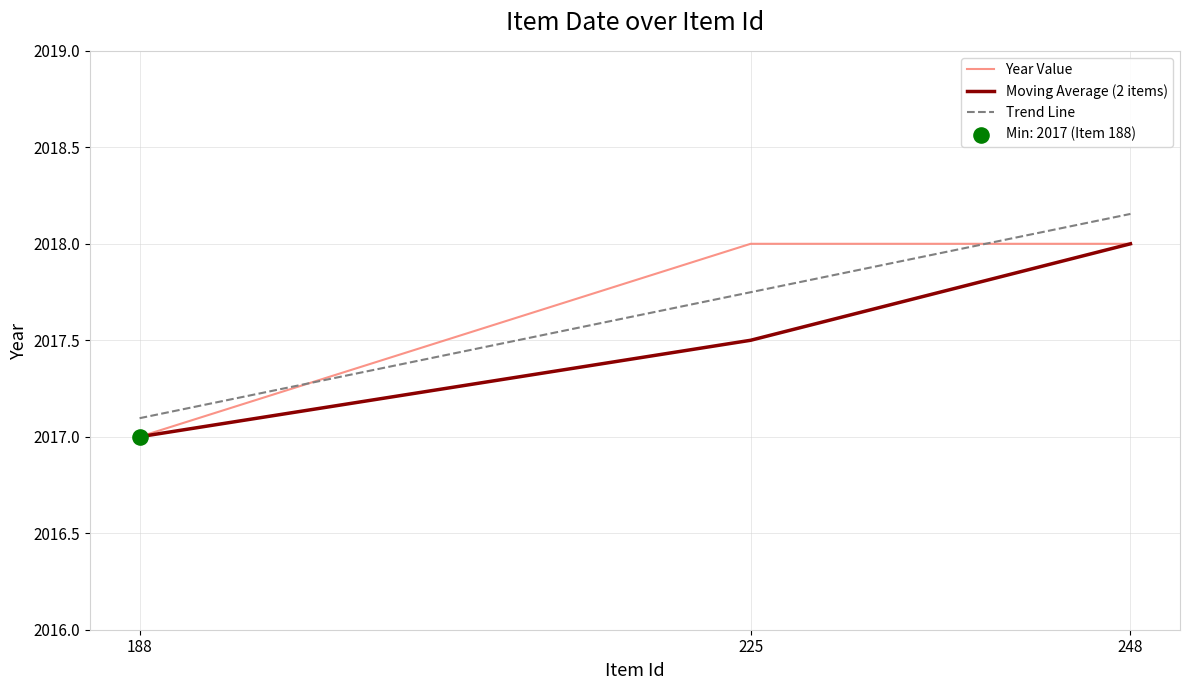

At which label does Trend Line reach its minimum?

188